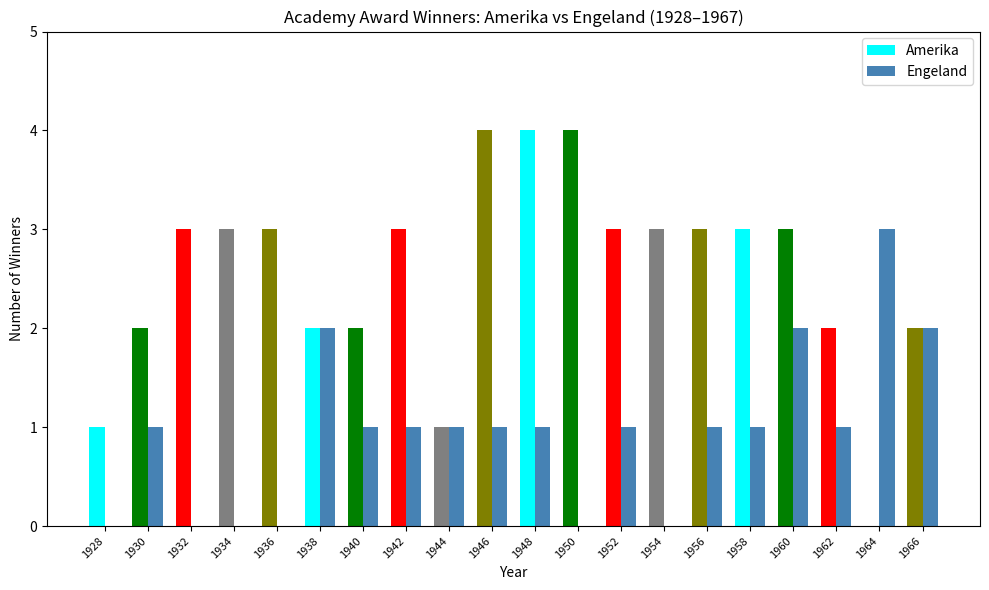

Between 1932 and 1952, which series saw the biggest shift?

Engeland